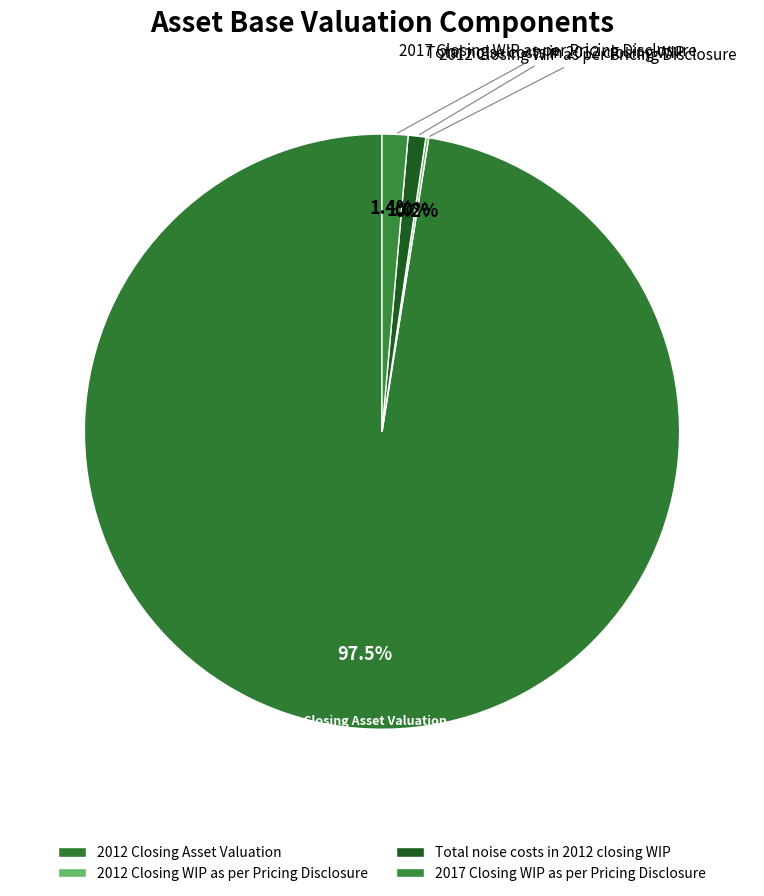

To the nearest percent, what is the difference between the 2012 Closing WIP as per Pricing Disclosure and 2012 Closing Asset Valuation slice percentages?

97%